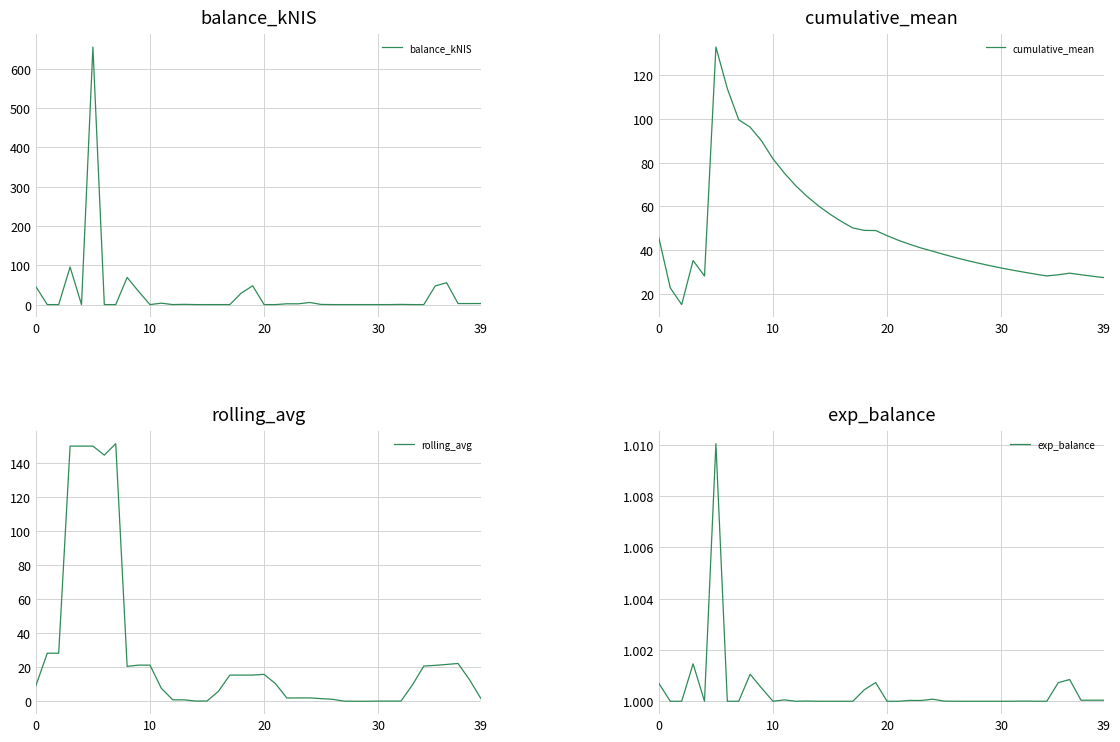

Is the value of rolling_avg at 23 greater than the value of exp_balance at 31?

Yes